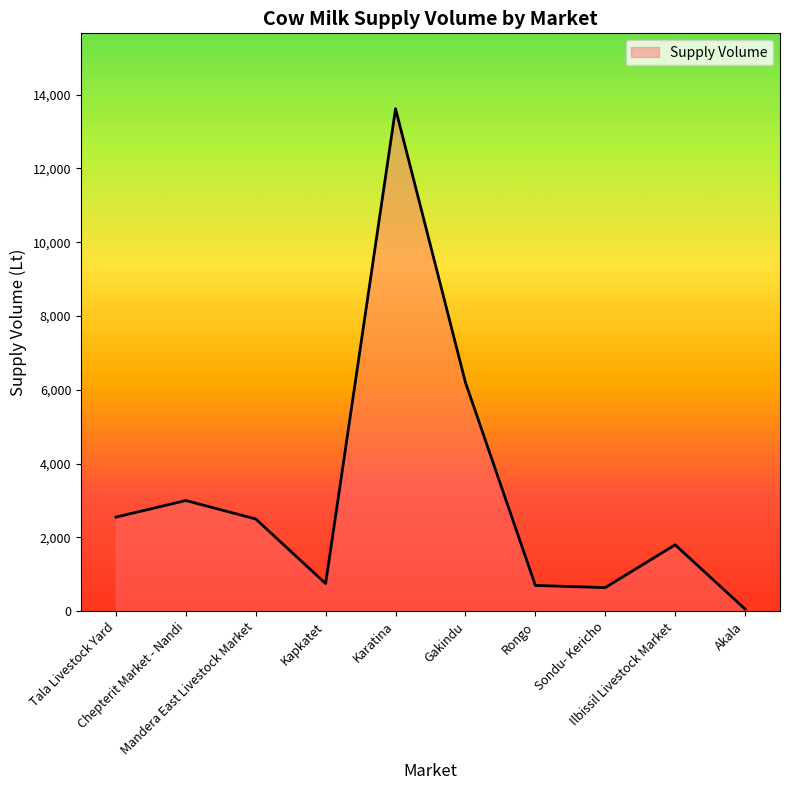

Approximately how many times larger is the value at Chepterit Market - Nandi compared to Sondu- Kericho?

4.7